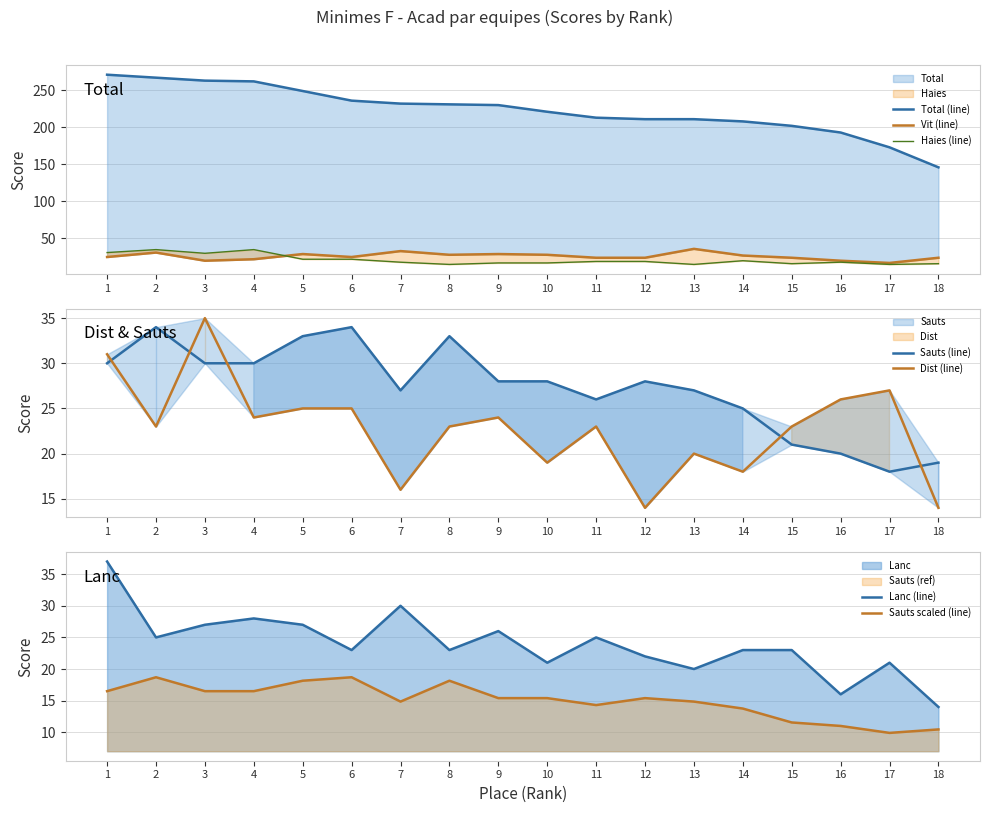

Reading right to left, extract all data points from this chart.

Total: 146	173	193	202	208	211	211	213	221	230	231	232	236	249	262	263	267	271
Vit: 24	17	20	24	27	36	24	24	28	29	28	33	25	29	22	20	31	25
Haies: 16	15	18	16	20	15	19	19	17	17	15	18	22	22	35	30	35	31
Dist: 14	27	26	23	18	20	14	23	19	24	23	16	25	25	24	35	23	31
Sauts: 19	18	20	21	25	27	28	26	28	28	33	27	34	33	30	30	34	30
Lanc: 14	21	16	23	23	20	22	25	21	26	23	30	23	27	28	27	25	37